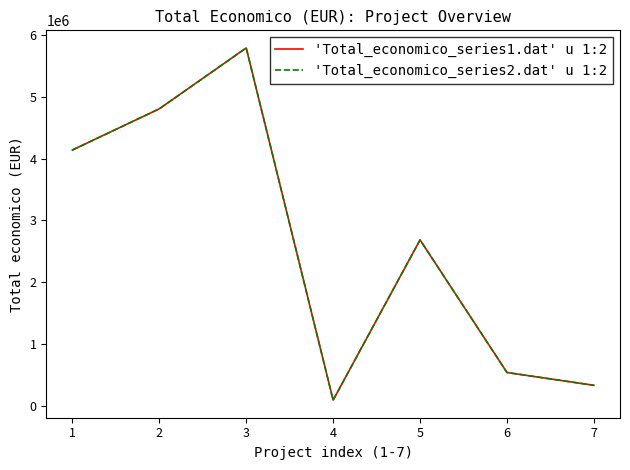

What is the difference between the maximum and second lowest values in the 'Total_economico_series2.dat' u 1:2 series?

5457992